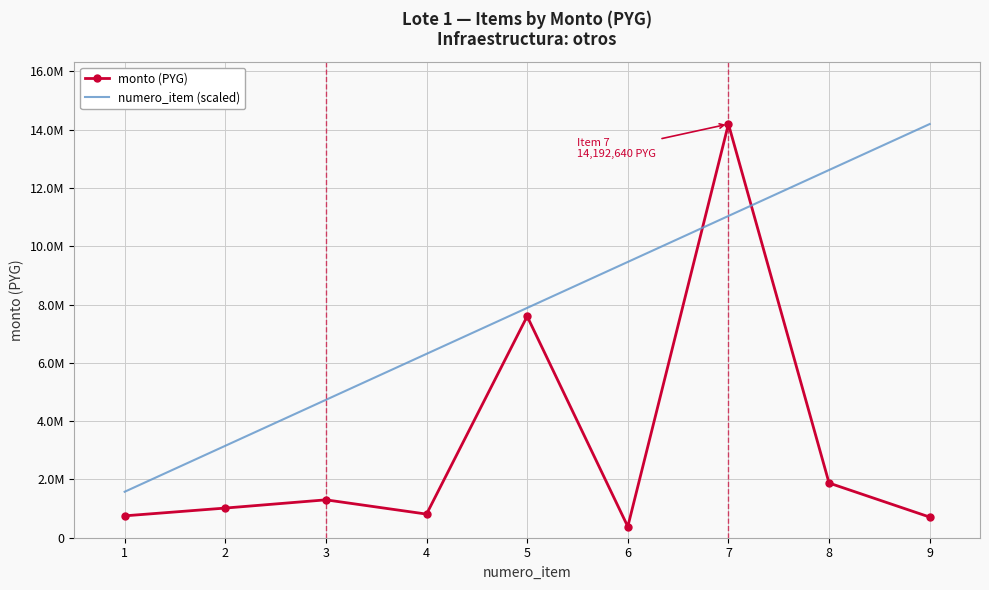

Reading left to right, list all the values displayed in this chart.

monto (PYG): 1=750600	2=1017675	3=1300000	4=810336	5=7596164	6=382041	7=14192640	8=1876490	9=708750
numero_item (scaled): 1=1576960	2=3153920	3=4730880	4=6307840	5=7884800	6=9461760	7=11038720	8=12615680	9=14192640